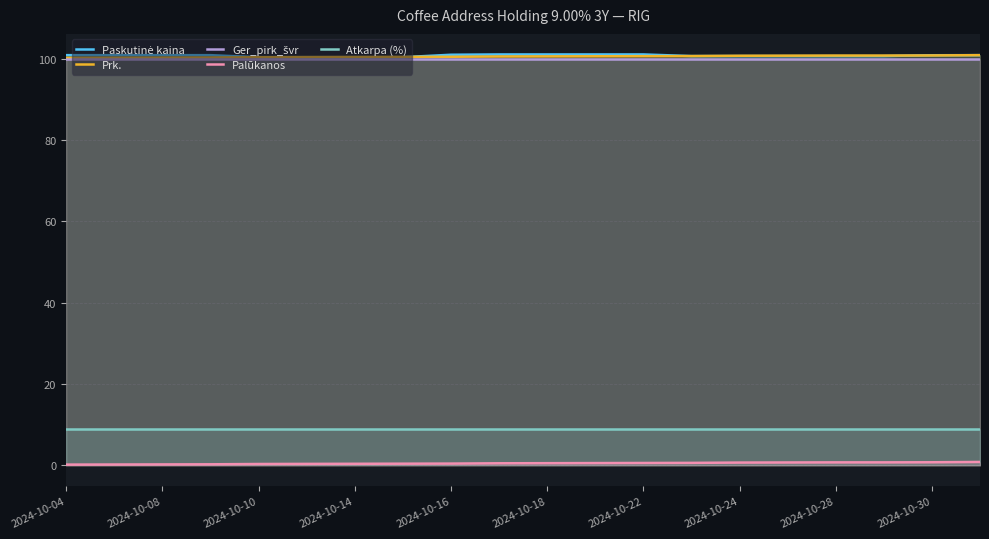

What is the difference between the second highest and minimum values in the Palūkanos series?

0.6